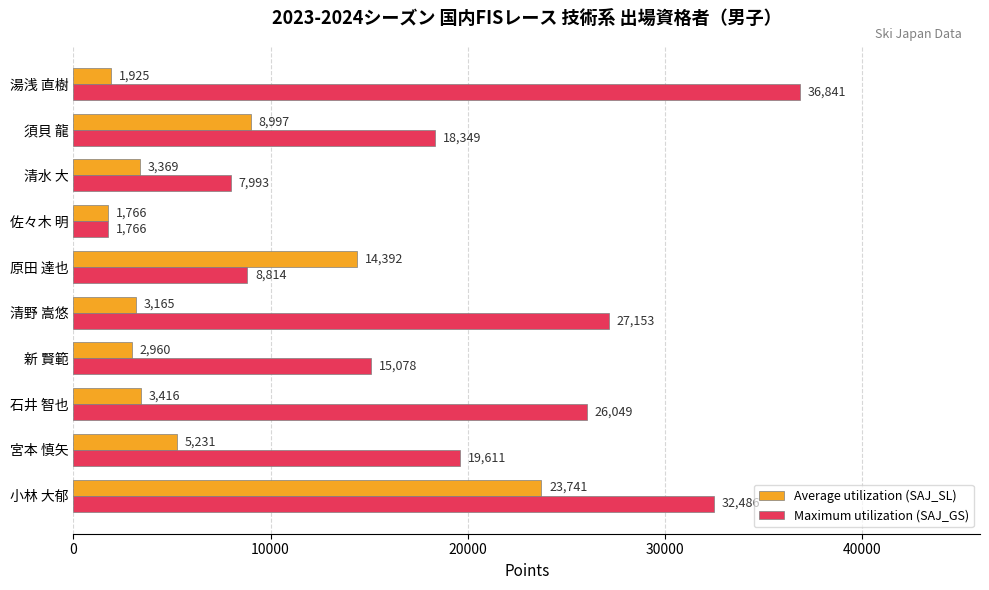

What is the total value across all series at 須貝 龍?

27346